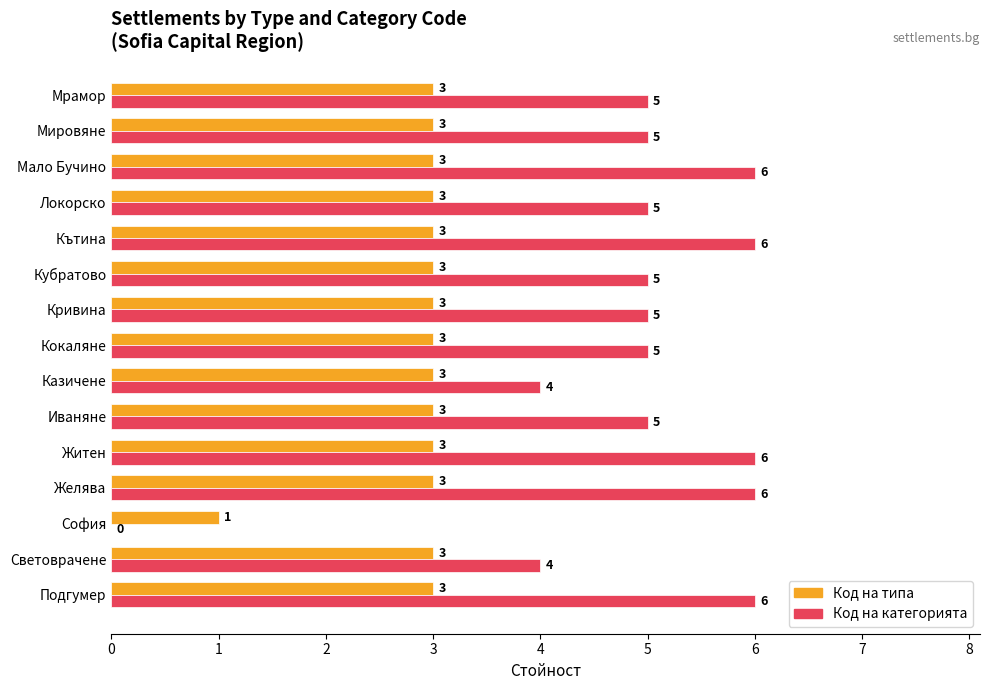

Which series has the largest total across all categories?

Код на категорията